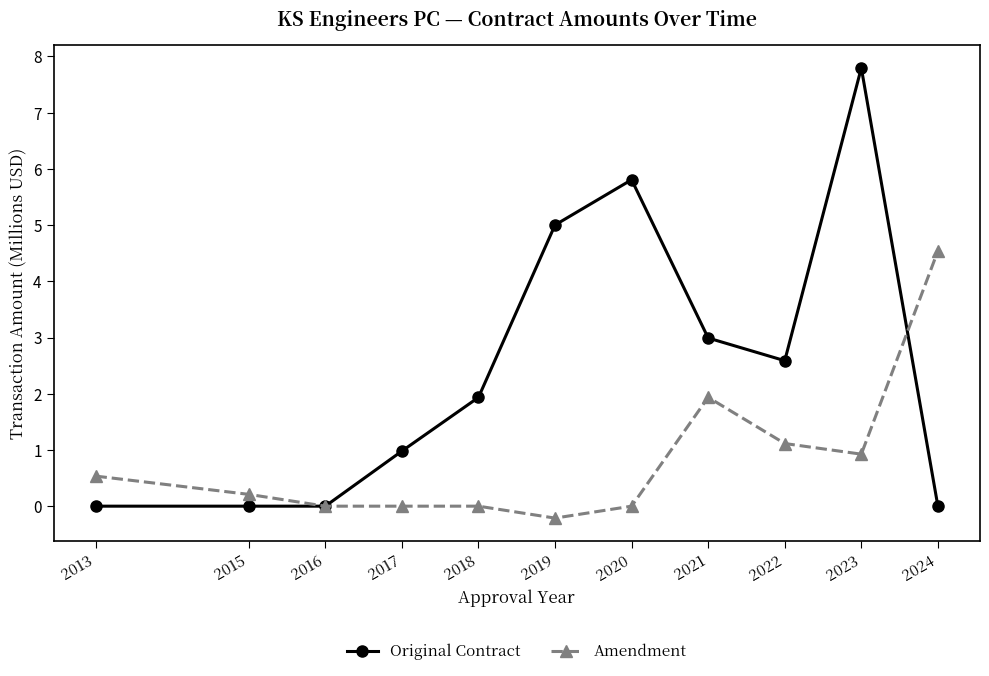

True or false: Amendment has more than 2 interior local peaks.

False